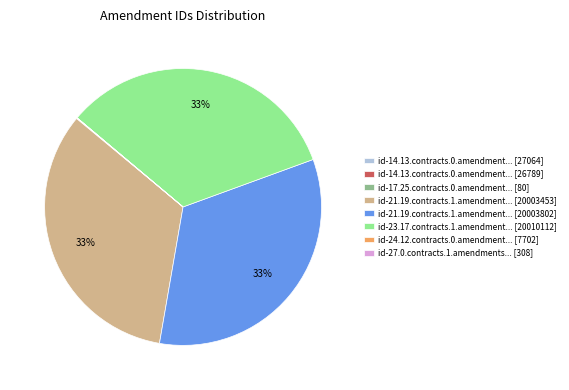

Is id-21.19.contracts.1.amendment... [20003453] the majority of the pie?

No